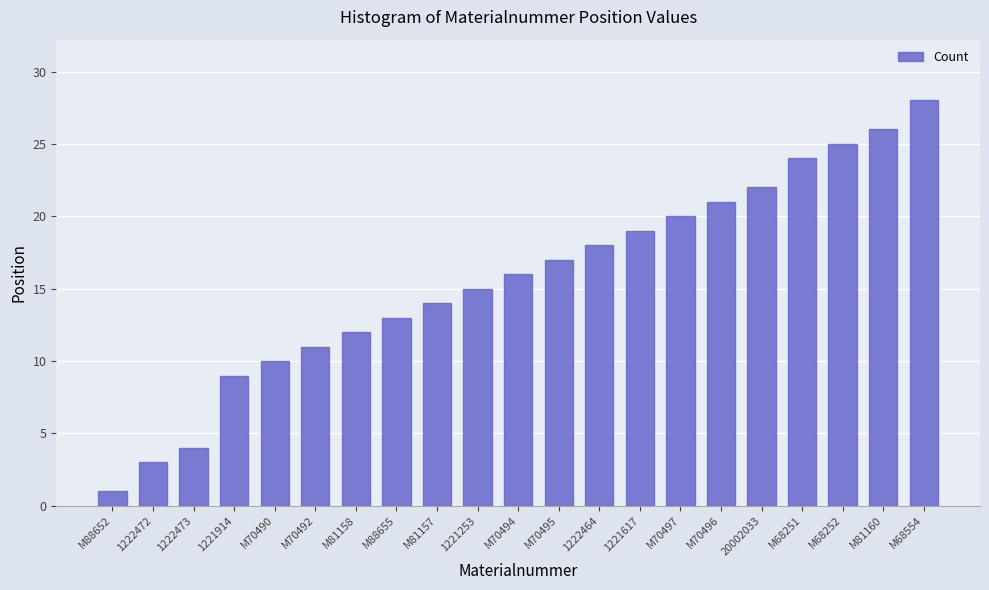

Are the bars grouped side by side (vs. stacked)?

No